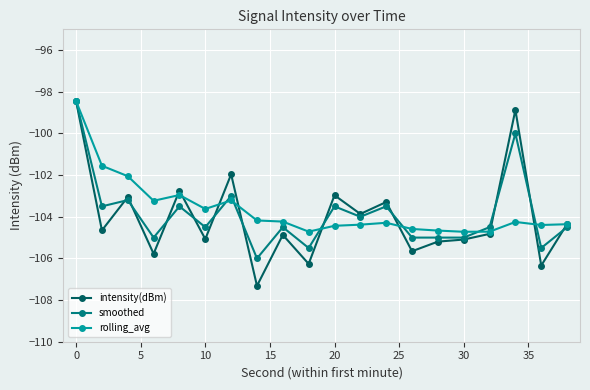

Which series has the widest spread of values?

intensity(dBm)